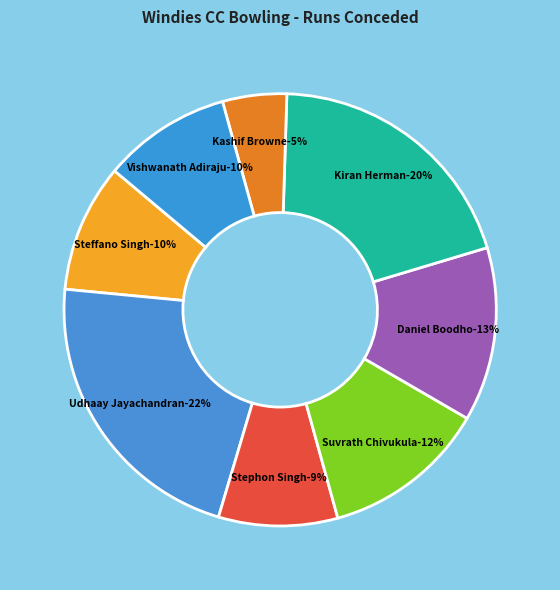

Is there any slice that represents more than half of the pie?

No